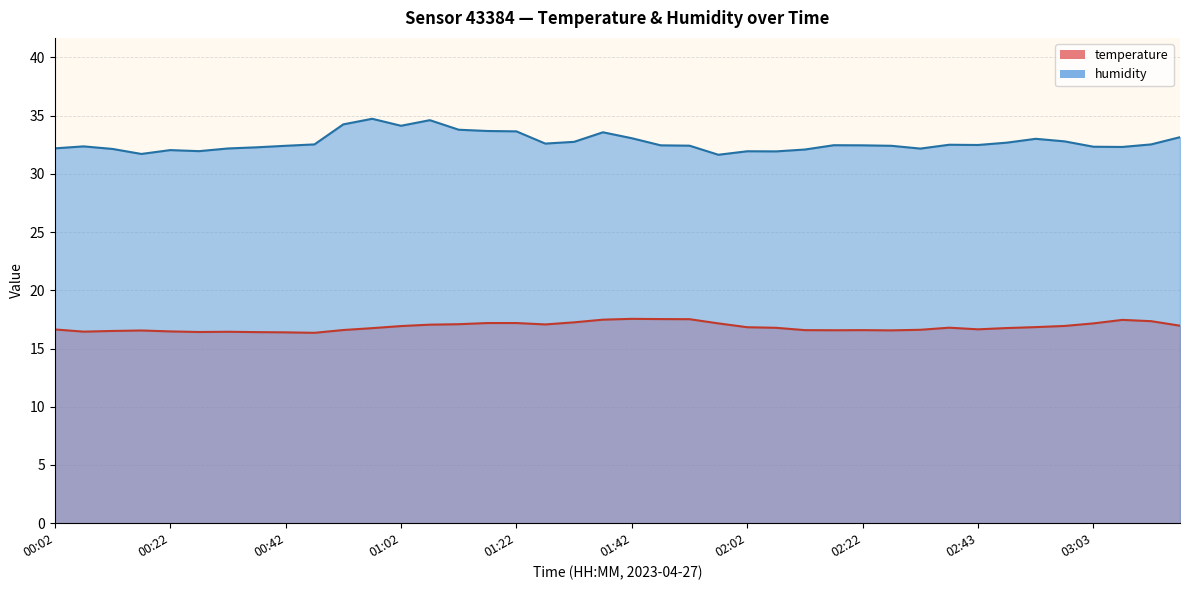

At which category does temperature reach its first local peak?

00:17